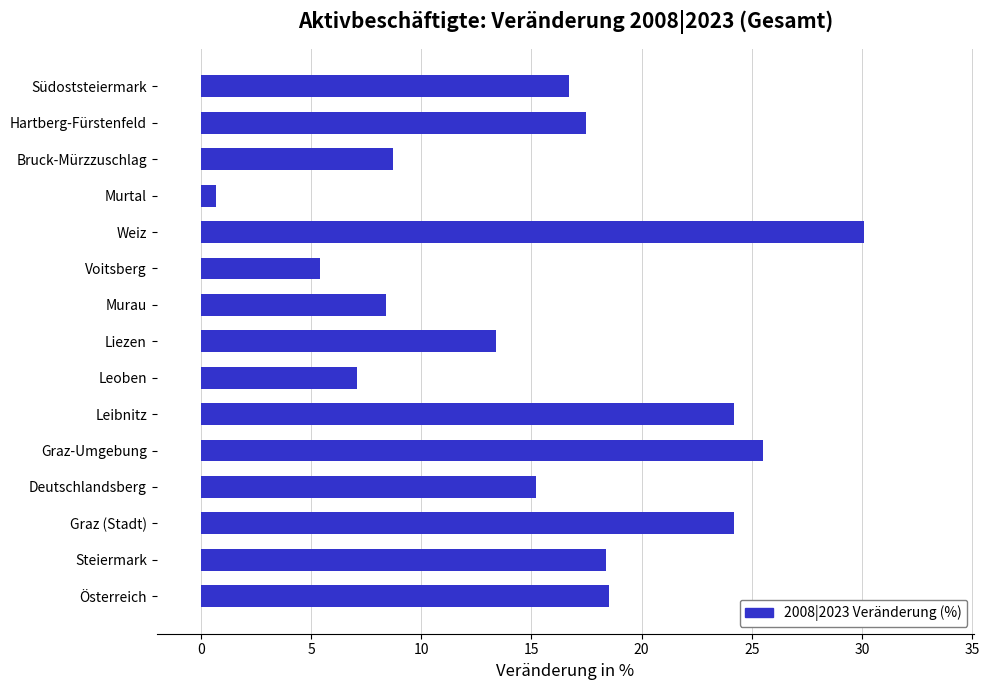

The value at Leibnitz is 24.2. True or false?

True